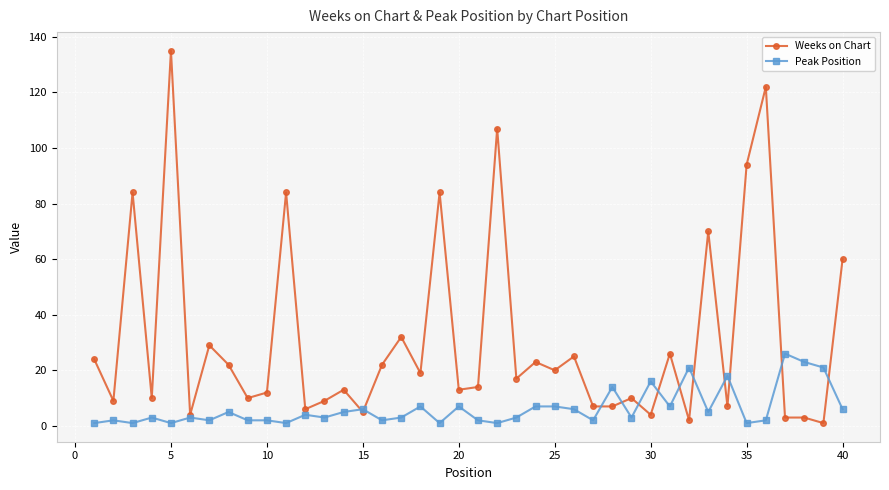

Rank the series by their maximum value, from highest to lowest.

Weeks on Chart, Peak Position